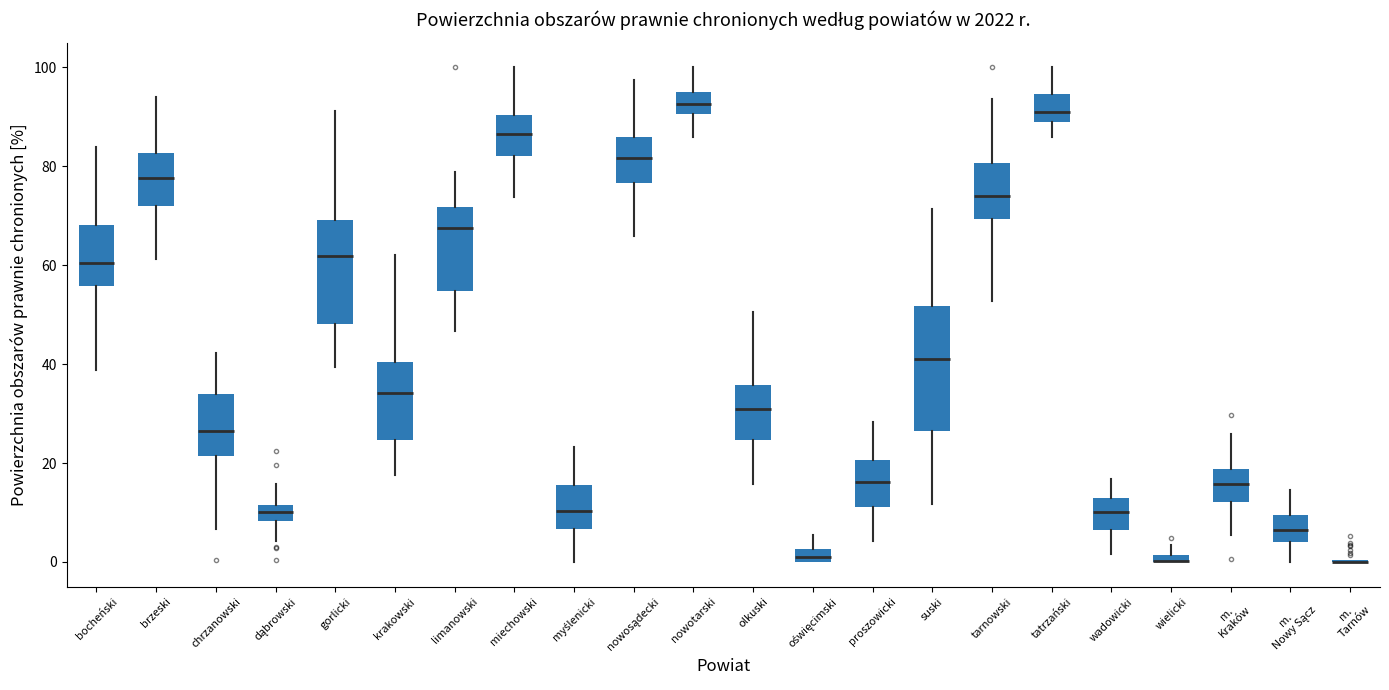

Which box is the tallest, from its lower edge to its upper edge?

suski